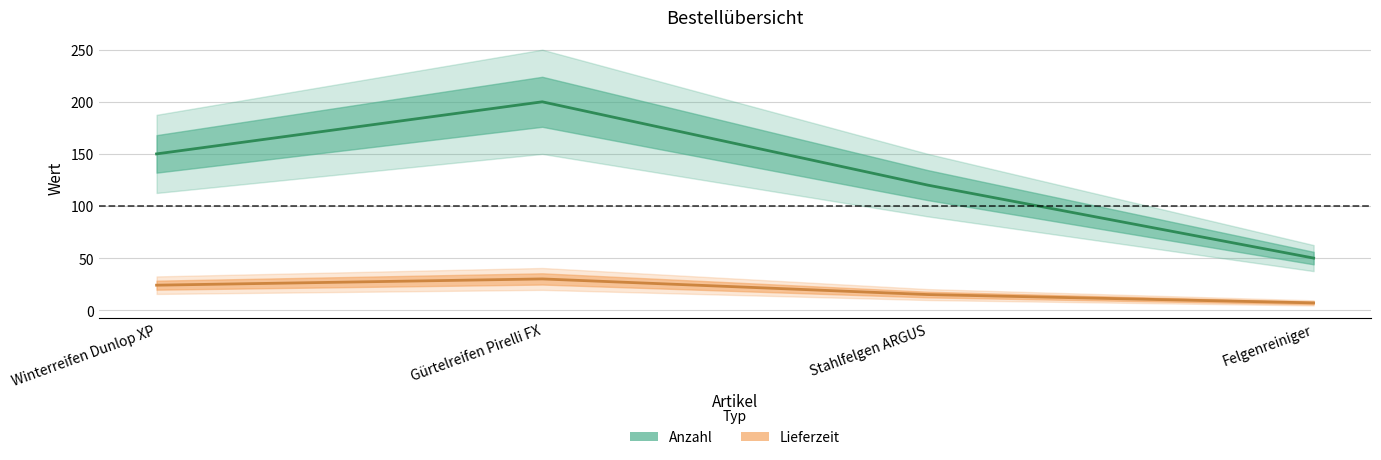

The value of Lieferzeit at Felgenreiniger is 7. True or false?

True